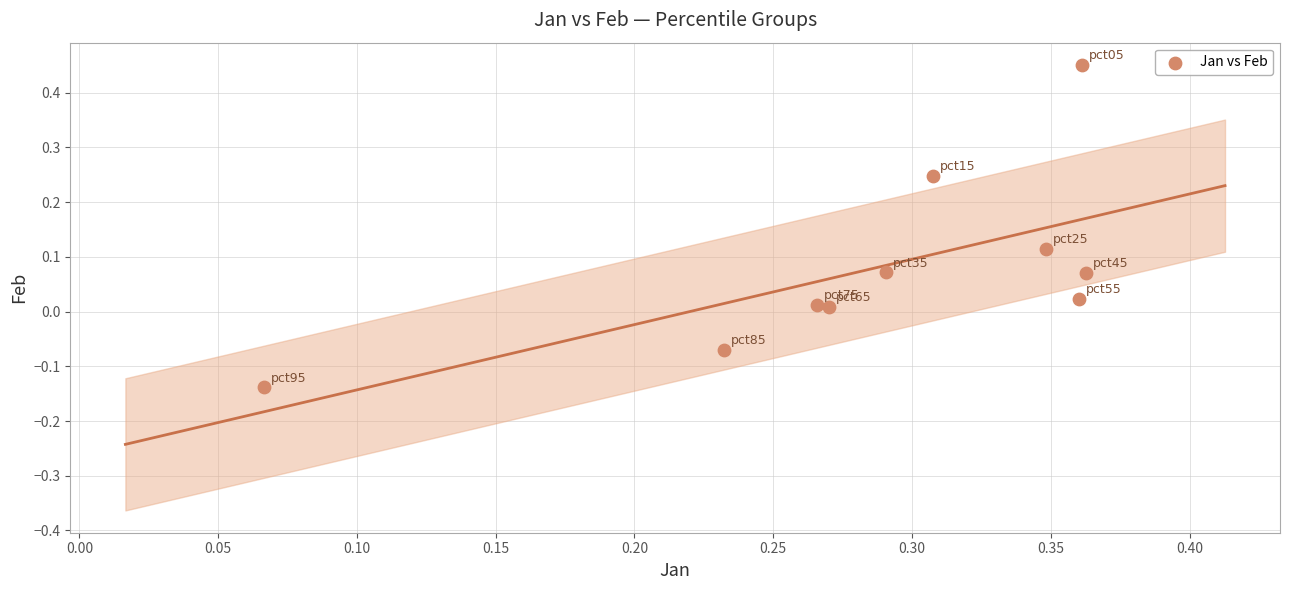

What is the range of X values (max minus min)?

0.3